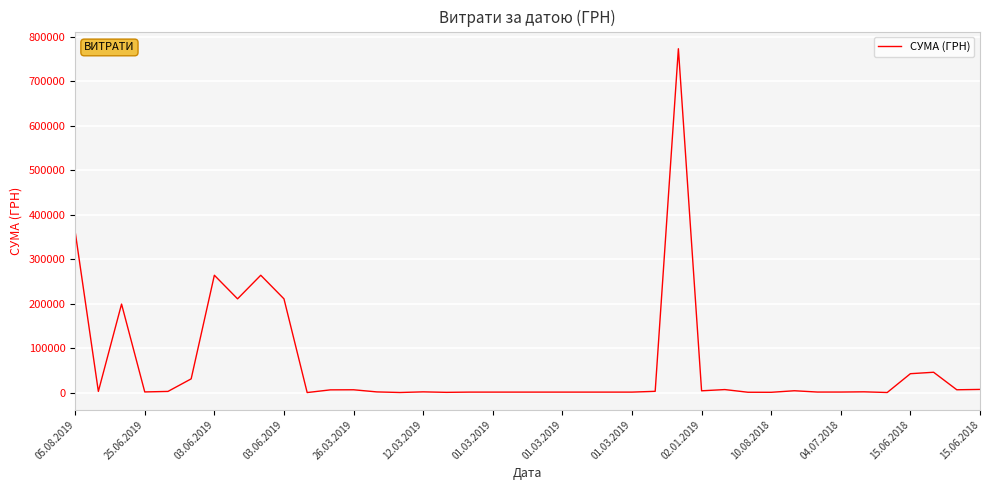

Does the chart display data point markers on the line(s)?

No